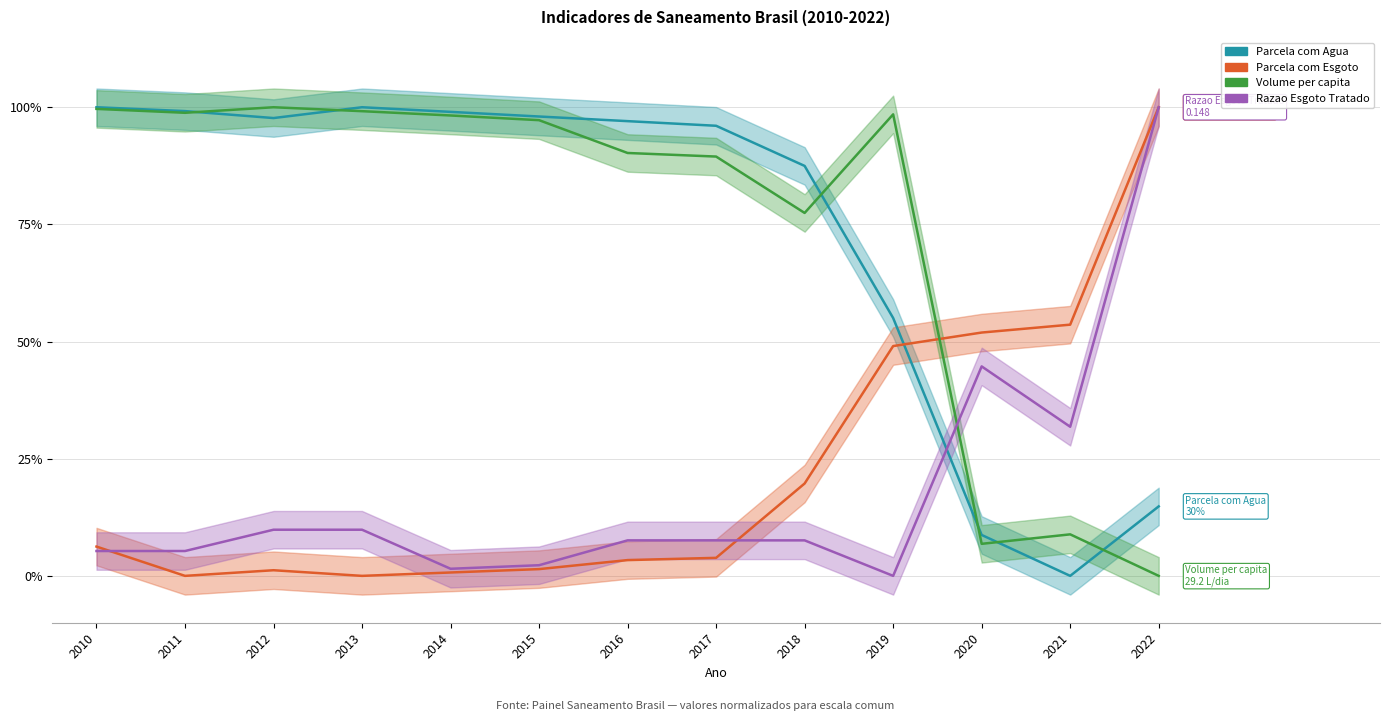

At which category is the sum across all series the highest?

2022